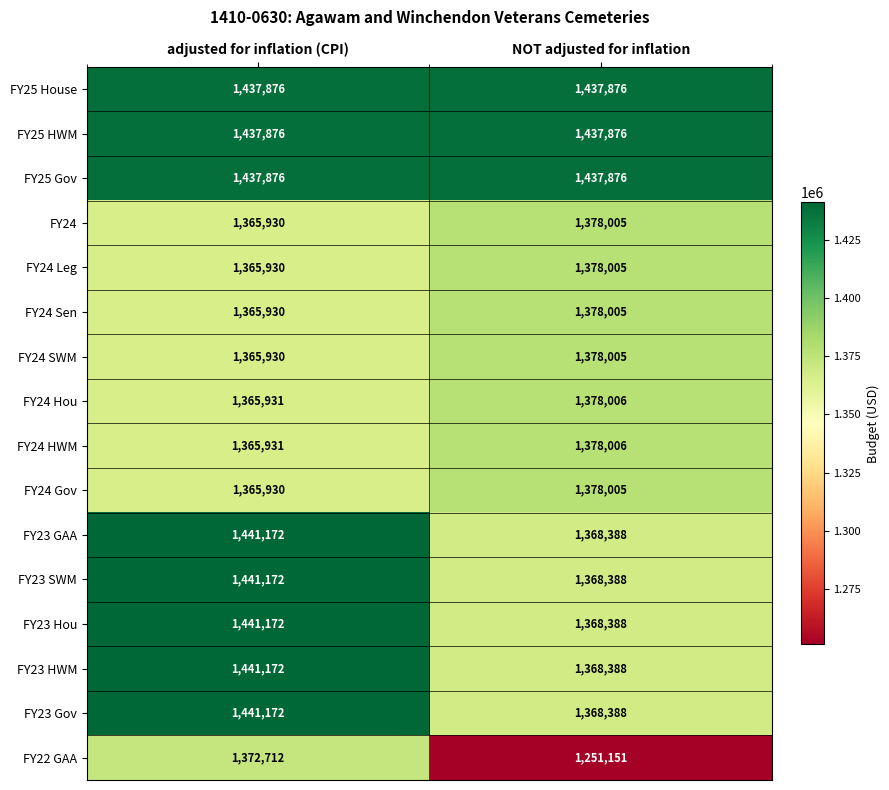

List the labels in order of FY24 Leg value, largest first.

NOT adjusted for inflation, adjusted for inflation (CPI)